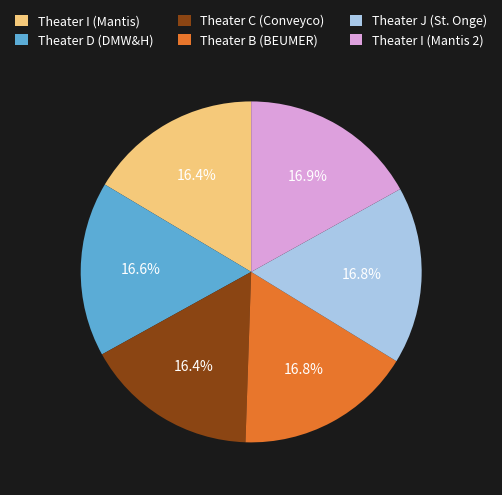

Approximately how many times larger is the value at Theater I (Mantis) compared to Theater C (Conveyco)?

1.0